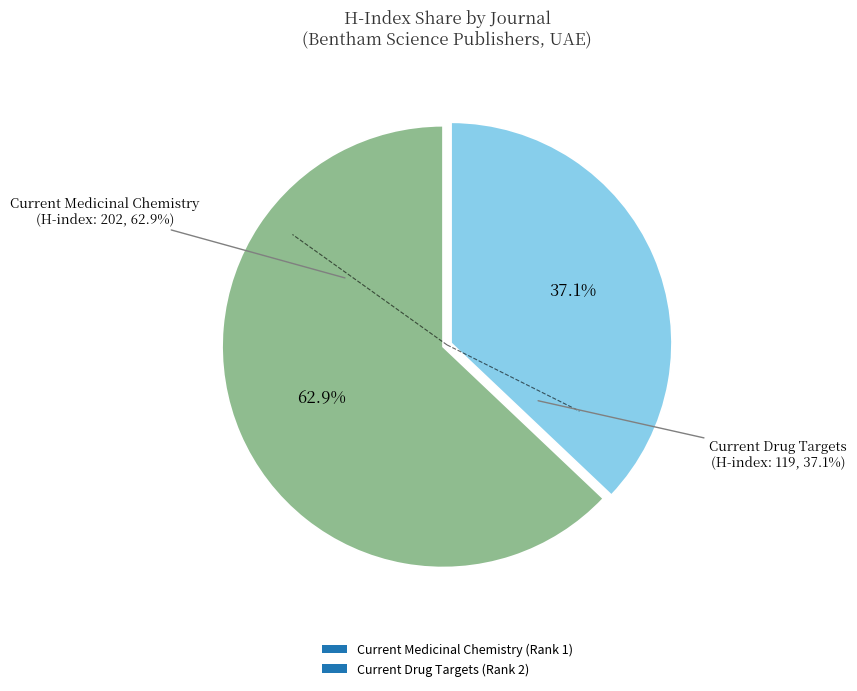

What is the ratio of the value at Current Medicinal Chemistry (Rank 1) to the value at Current Drug Targets (Rank 2)?

1.7